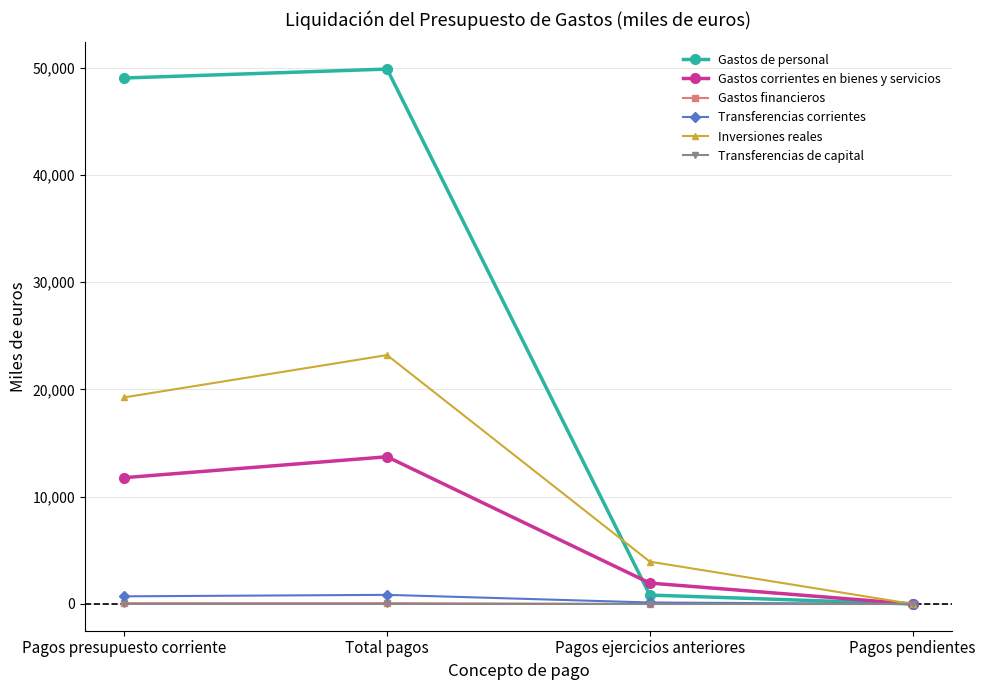

Which series has the widest spread of values?

Gastos de personal